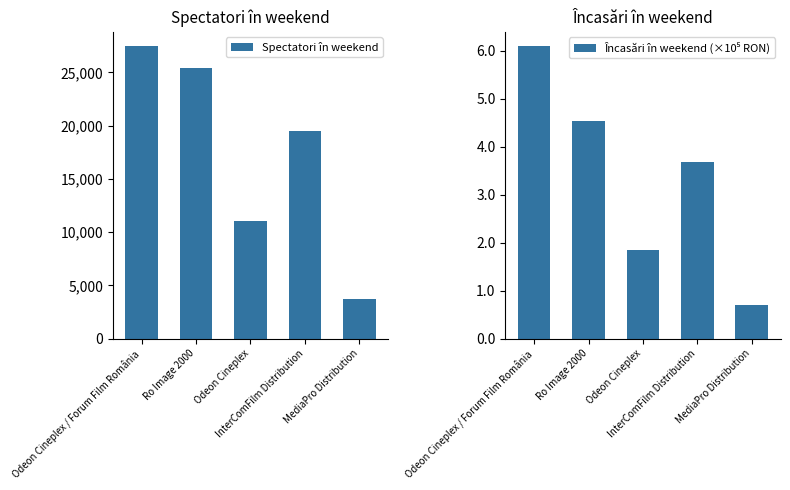

What is the total value across all series at InterComFilm Distribution?

19525.7